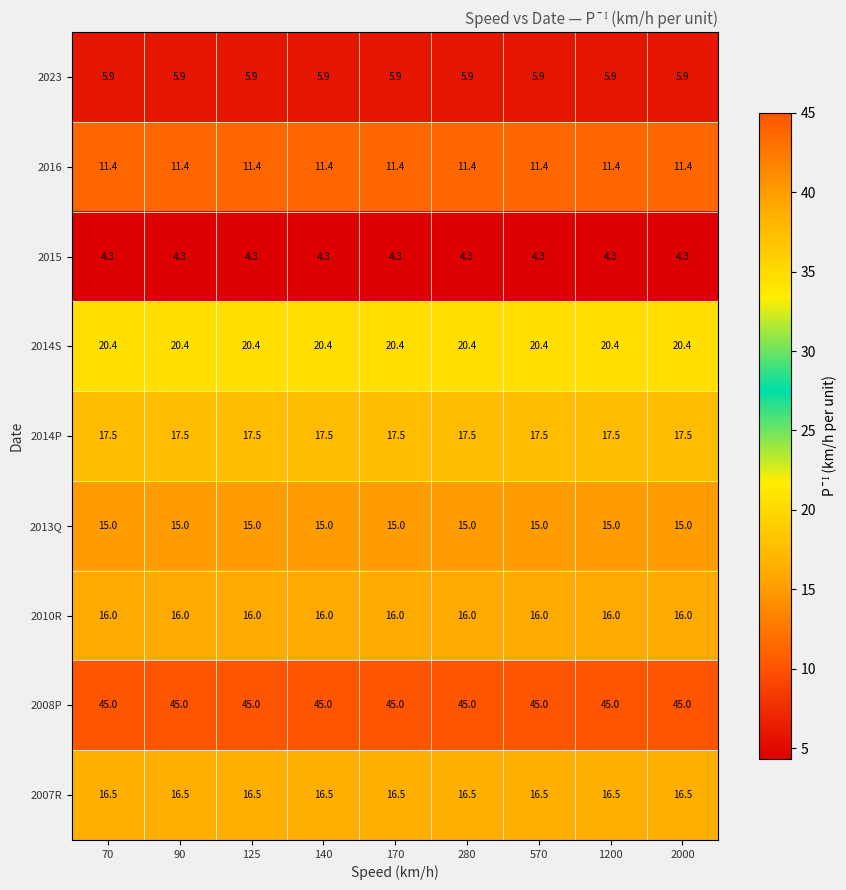

What is the difference between the highest and lowest values at 70?

40.7